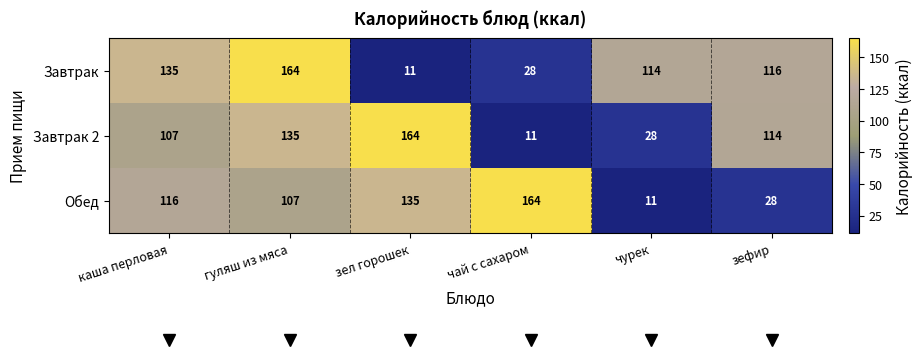

What is the sum of the Завтрак 2 values at гуляш из мяса and зел горошек?

299